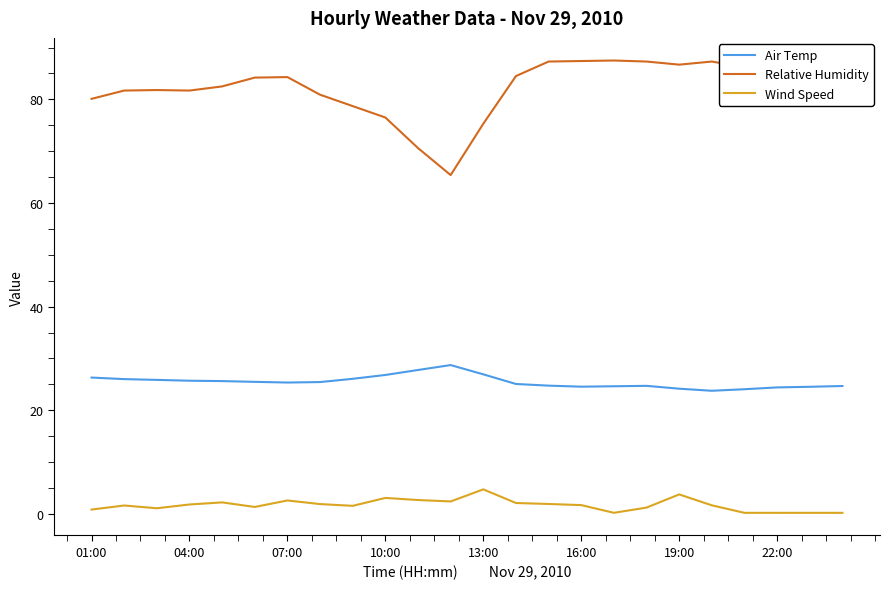

Which series has the largest range (max minus min)?

Relative Humidity